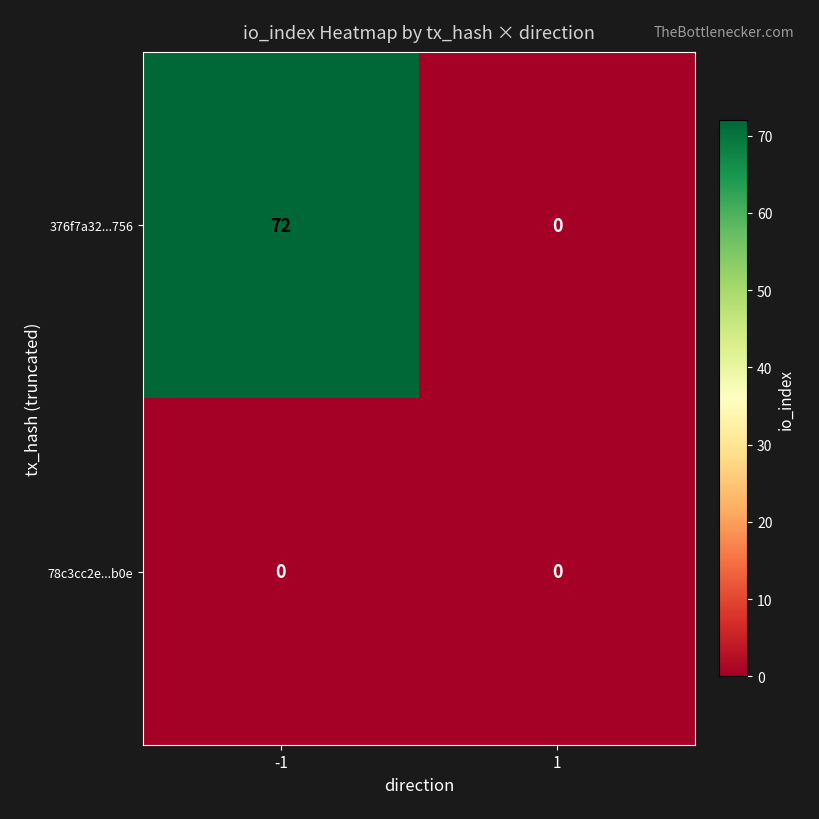

What is the total value across all series at -1?

72